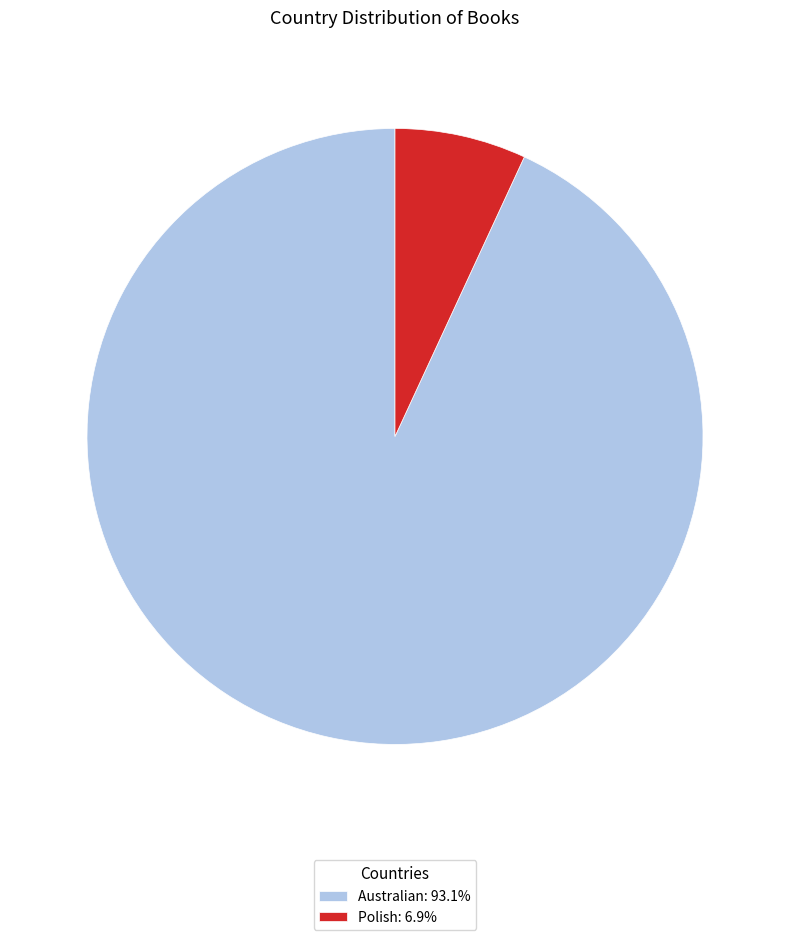

What is the ratio of the value at Australian: 93.1% to the value at Polish: 6.9%?

13.5